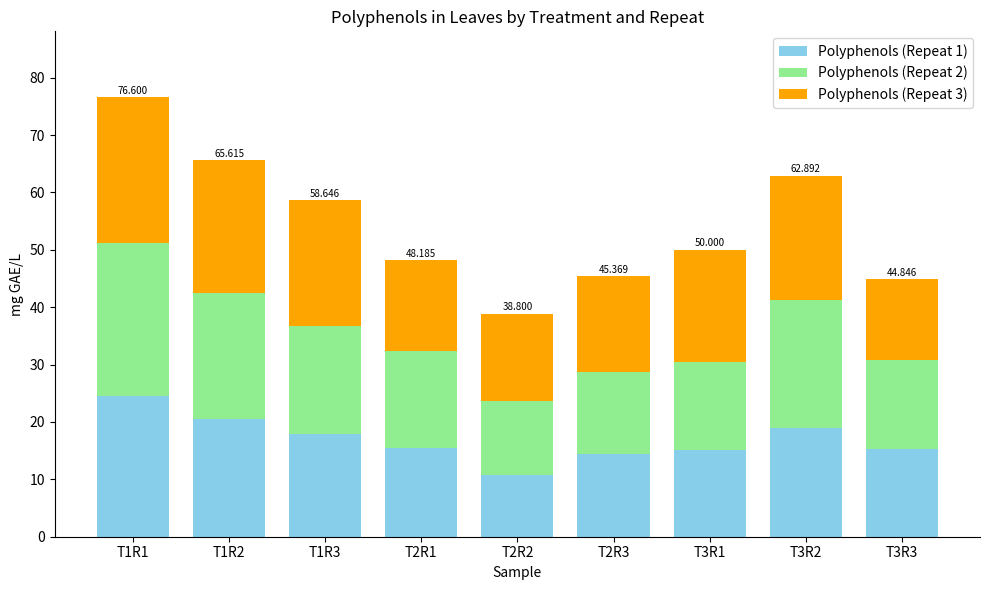

What is the total value across all series at T1R2?

65.6